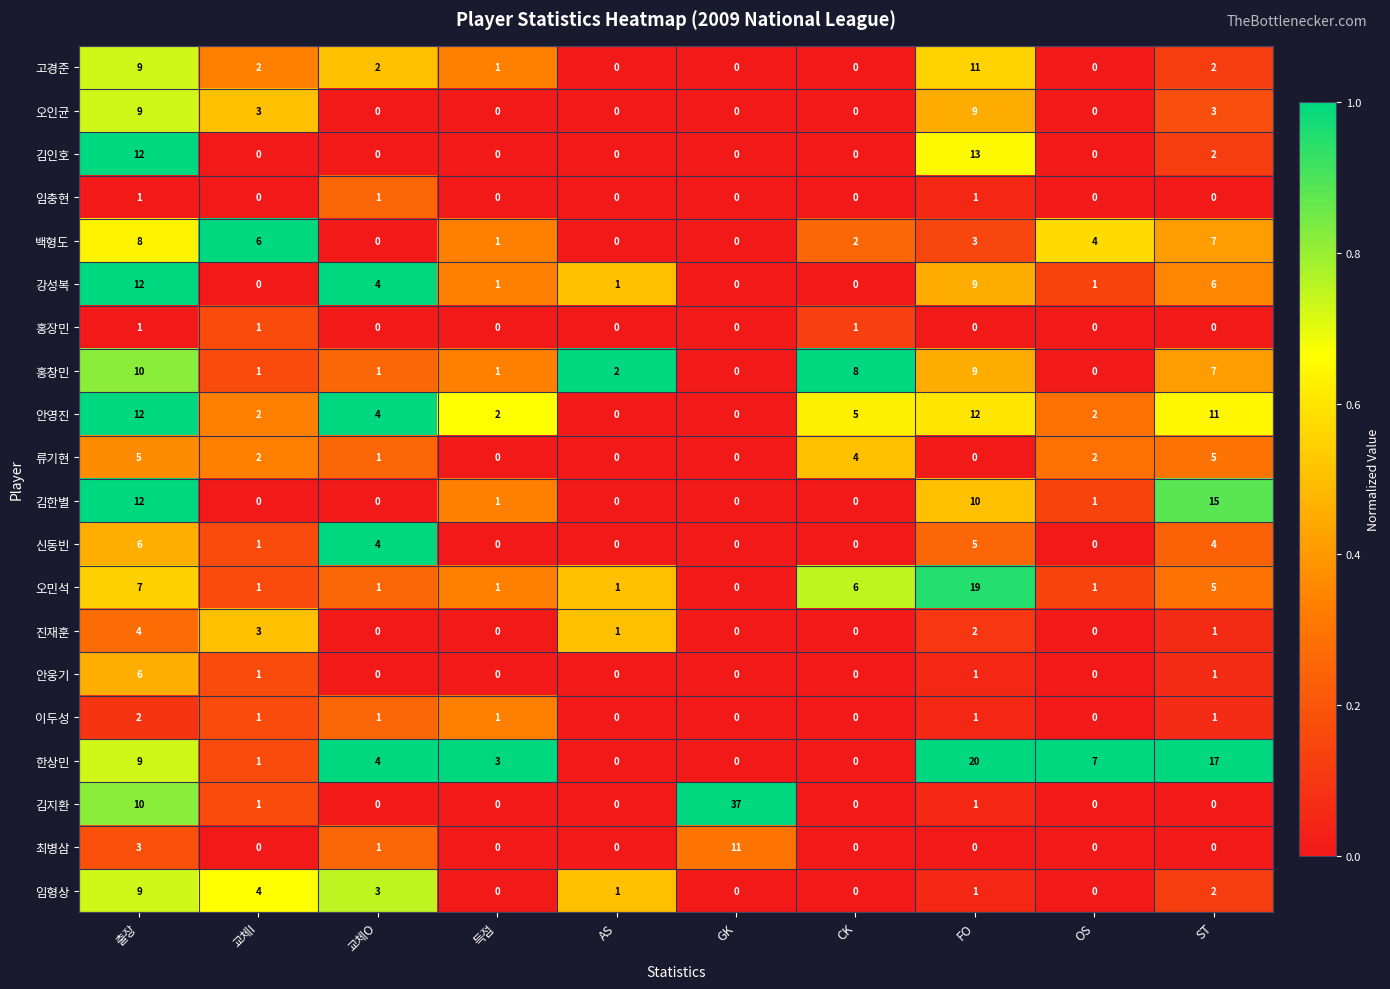

What is the average value of the 홍창민 series?

4